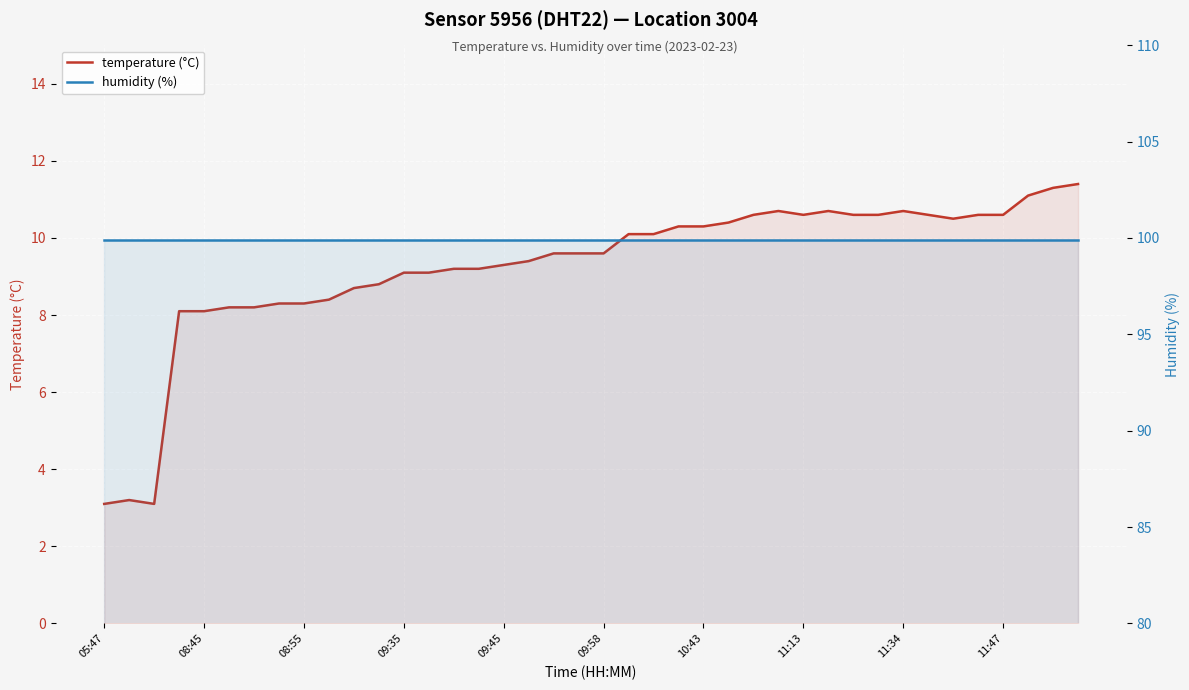

Which series has the largest range (max minus min)?

temperature (°C)